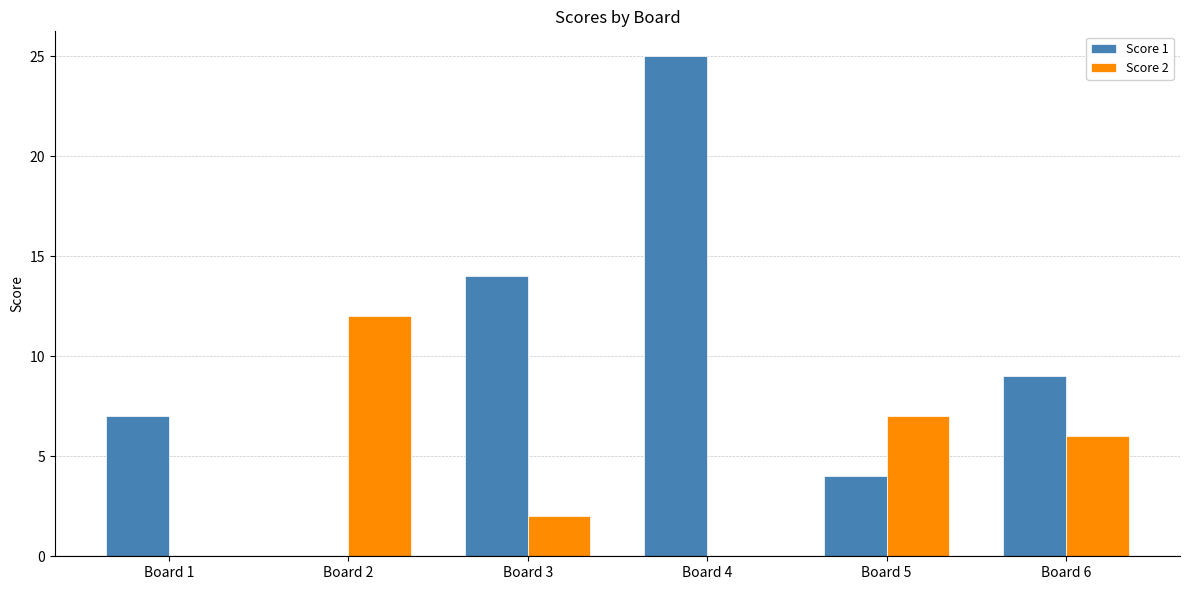

What is the spread (max minus min) of values at Board 5?

3